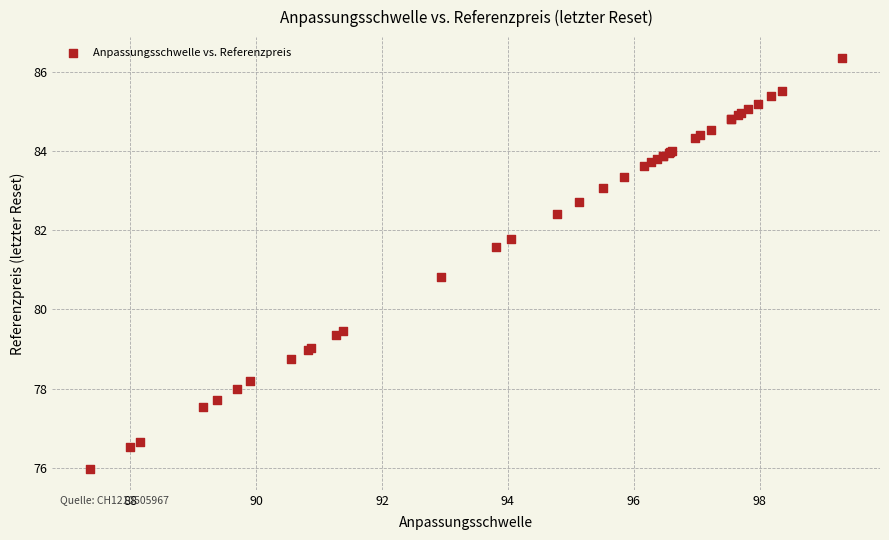

What Y value in the scatter plot is closest to 81?

80.8